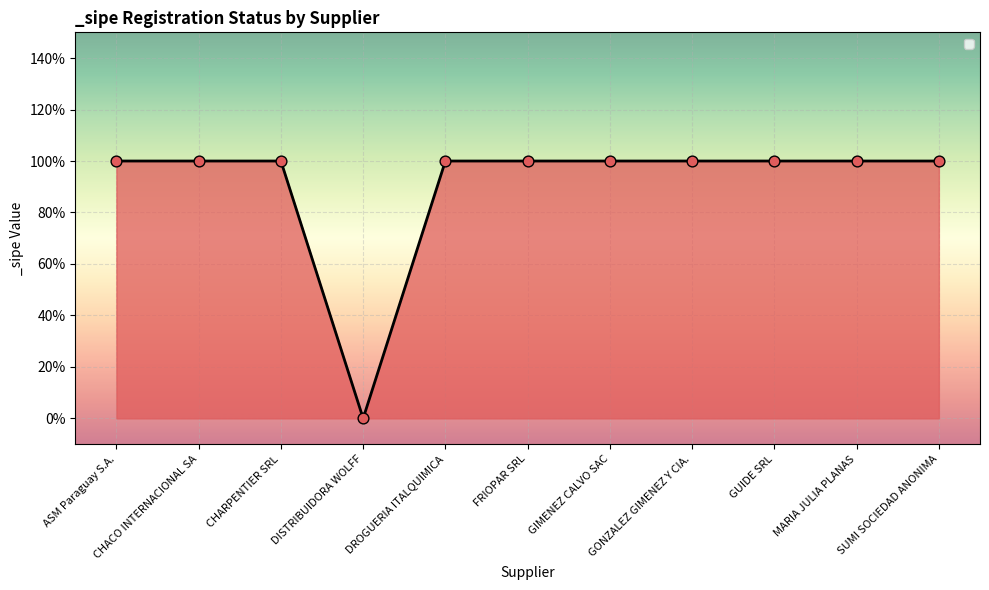

Which has a higher value, DROGUERIA ITALQUIMICA or SUMI SOCIEDAD ANONIMA?

DROGUERIA ITALQUIMICA